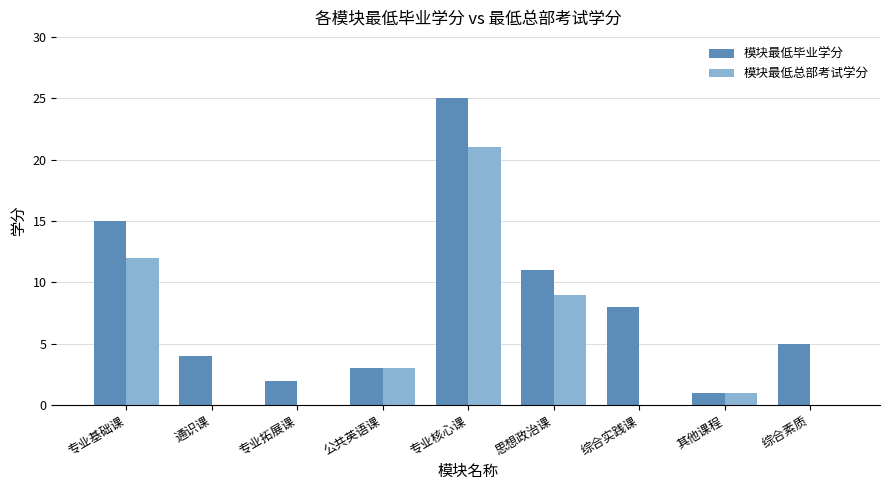

Are the bars horizontal?

No